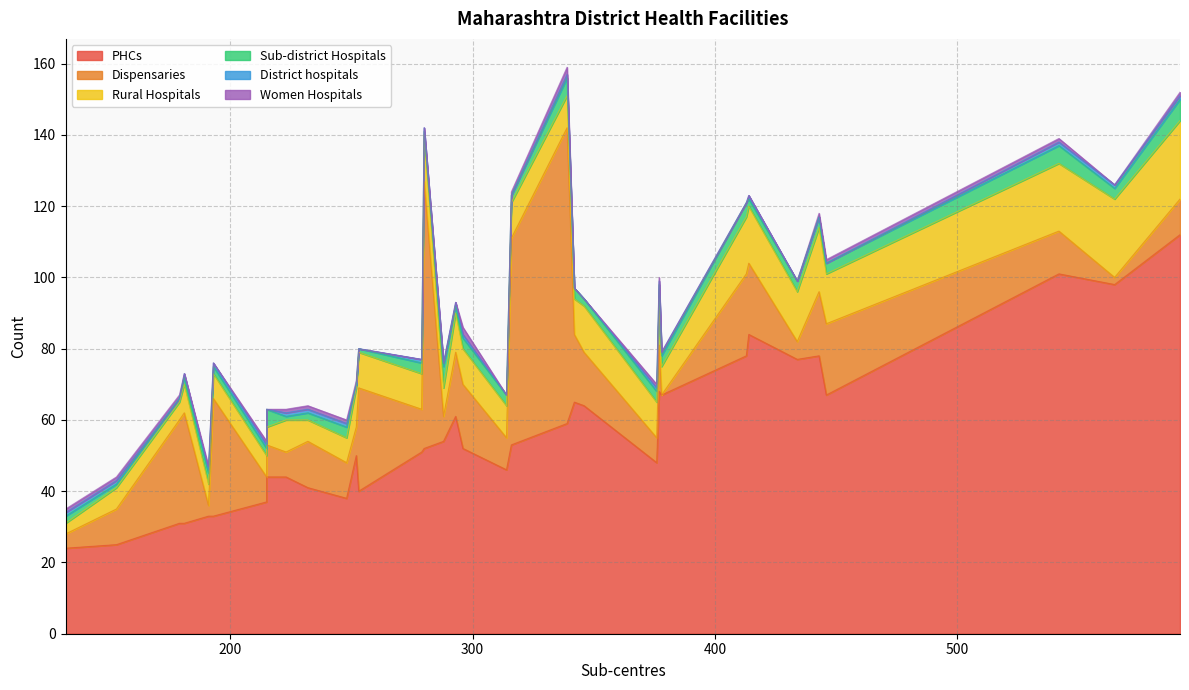

List the series in order of their peak value, lowest first.

District hospitals, Women Hospitals, Sub-district Hospitals, Rural Hospitals, Dispensaries, PHCs